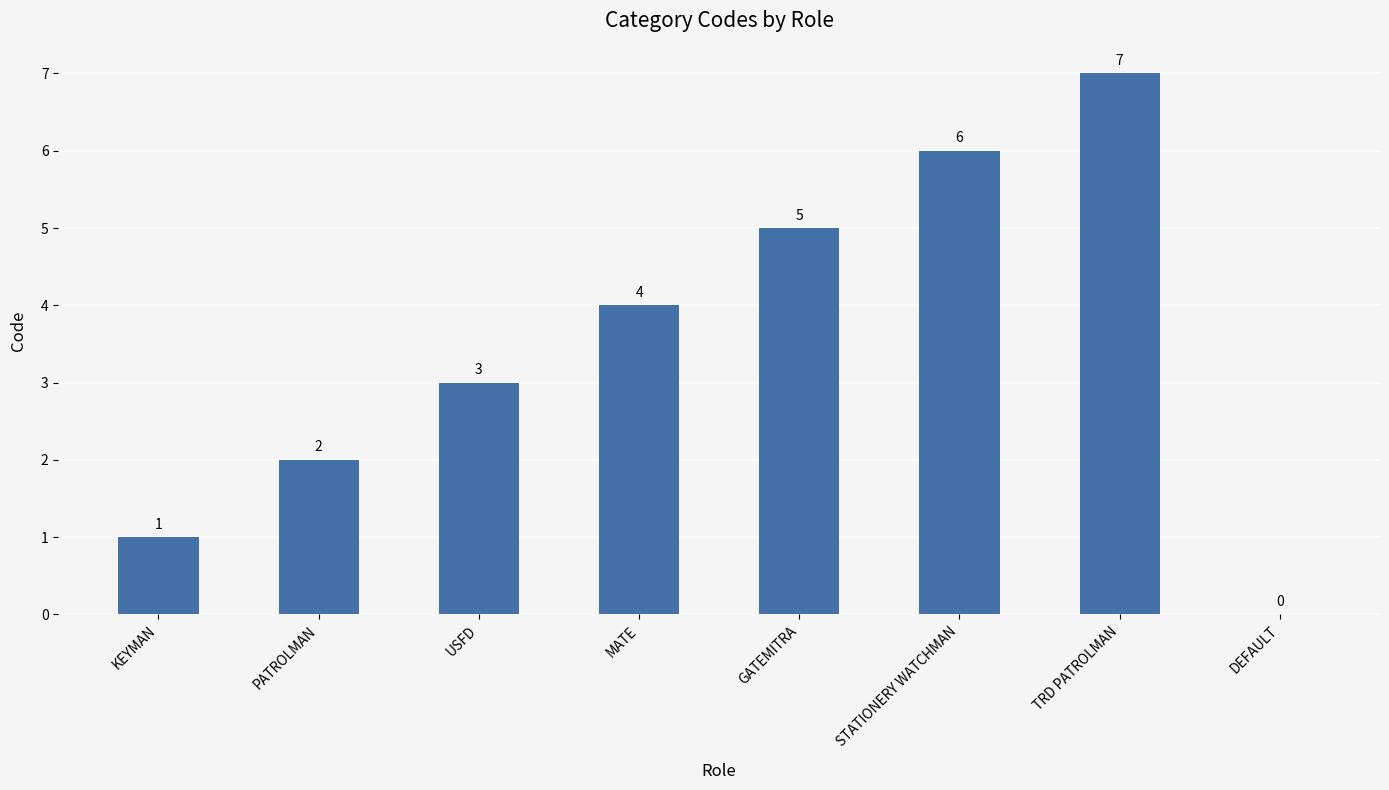

Approximately how many times larger is the value at USFD compared to TRD PATROLMAN?

0.4